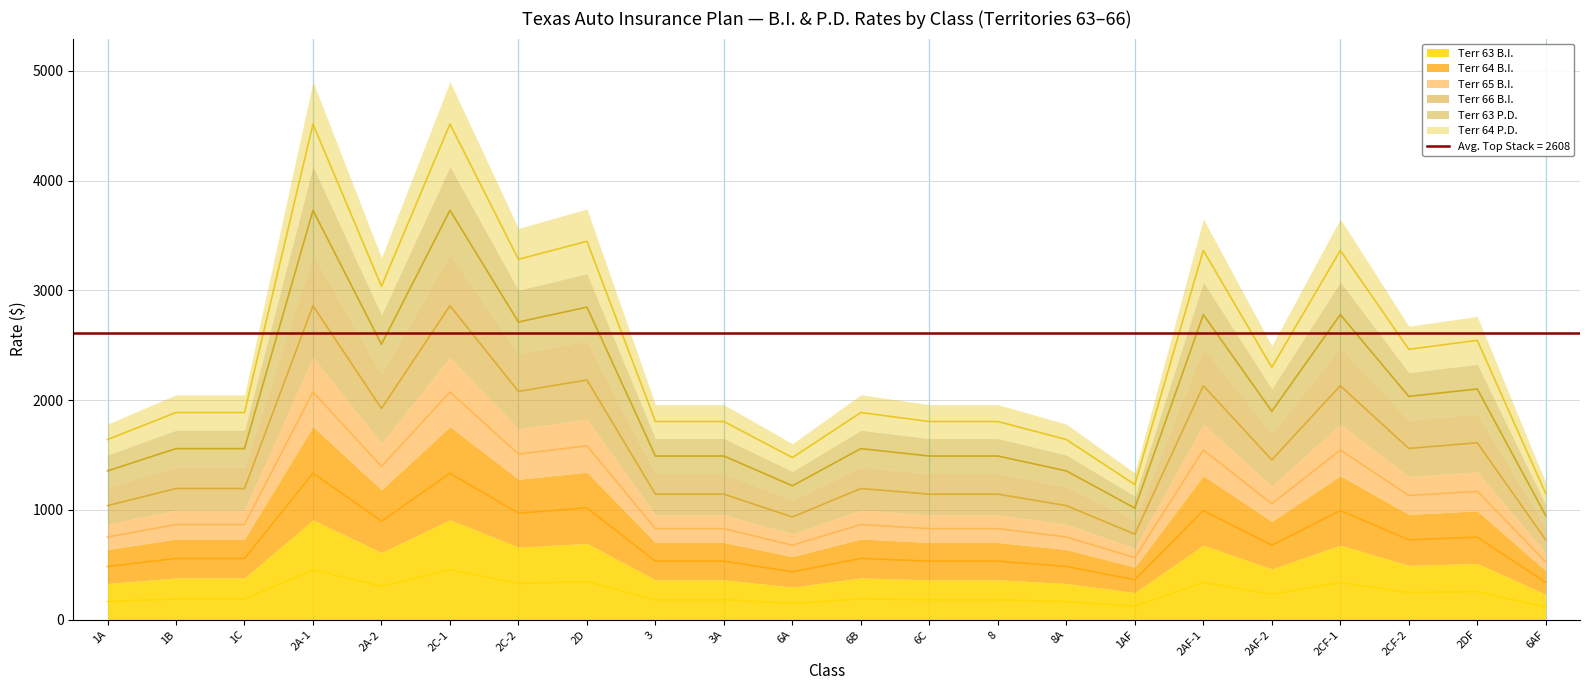

Which series changed the most between 6B and 2CF-1?

Terr 63 P.D.